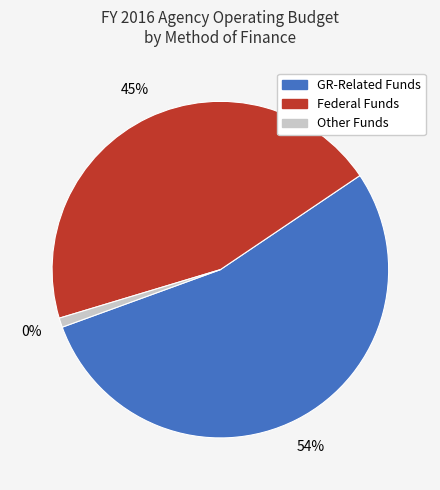

Combined, do GR-TANF MOE and Federal Funds account for over 50%?

No